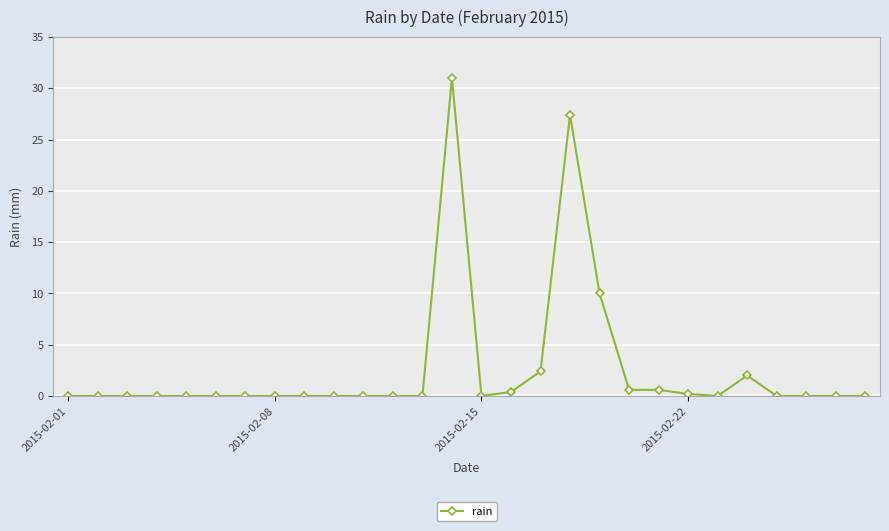

What is the average value?

2.7